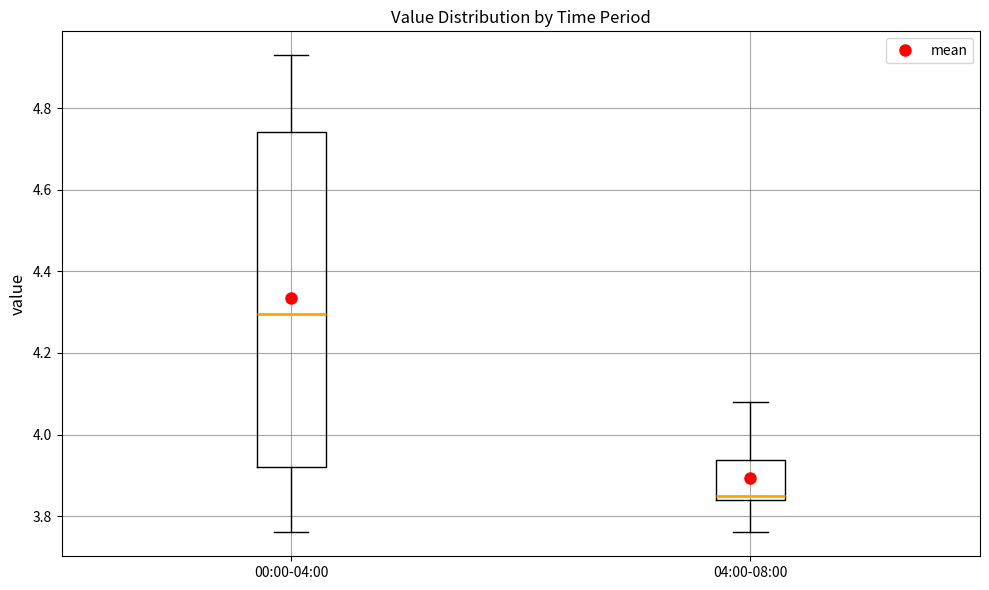

Reading left to right, read every box against the y-axis: the position of its median line, the range the box covers, and the ends of its whiskers. The values are not printed on the chart, so give them approximately, as read against the axis.

00:00-04:00: median 4.30, box 3.92 to 4.74, whiskers 3.76 to 4.94
04:00-08:00: median 3.86, box 3.84 to 3.94, whiskers 3.76 to 4.08